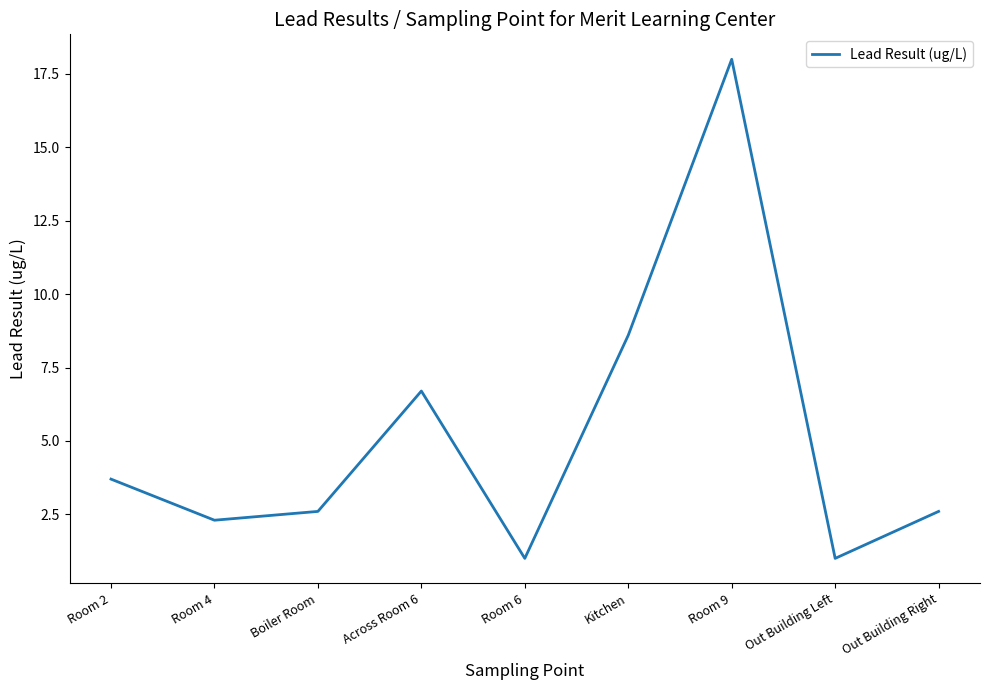

What is the smallest value displayed?

1.0